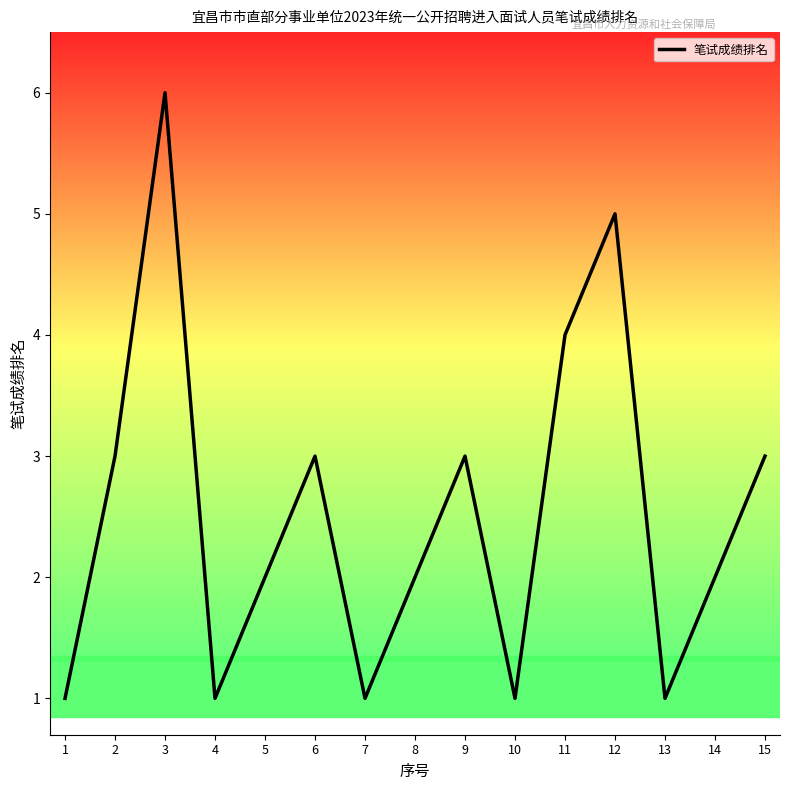

Is it true that the value at 12 is 8?

False